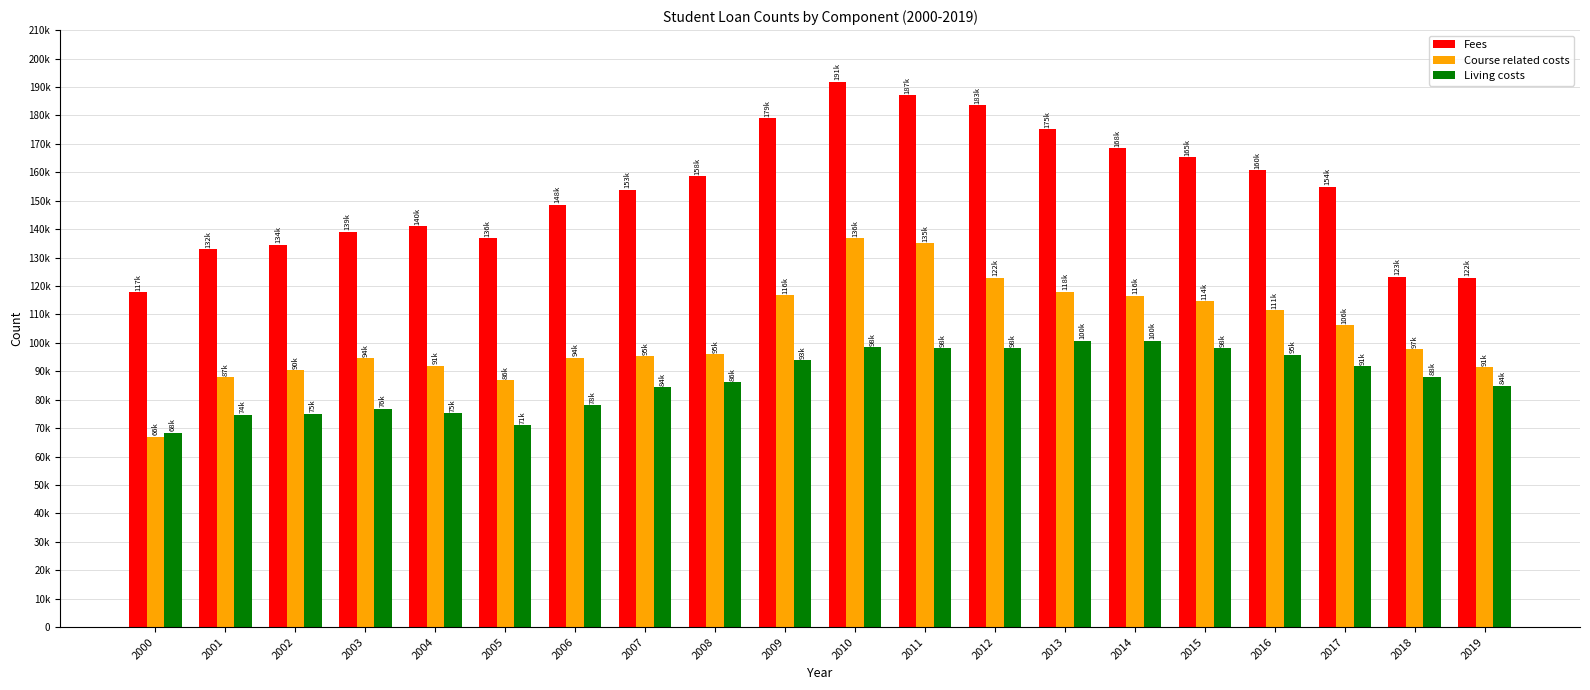

What is the approximate value of Living costs at 2003?

76884